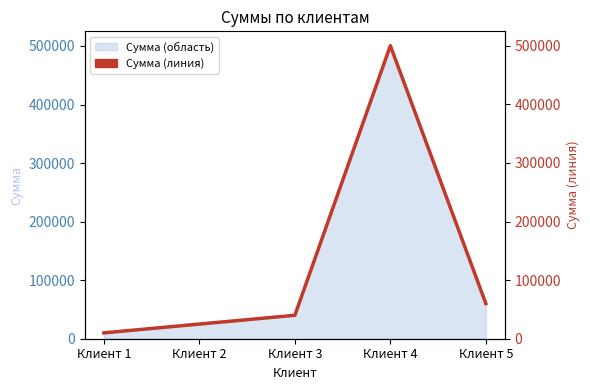

What is the change in value from Клиент 1 to Клиент 2?

+15000